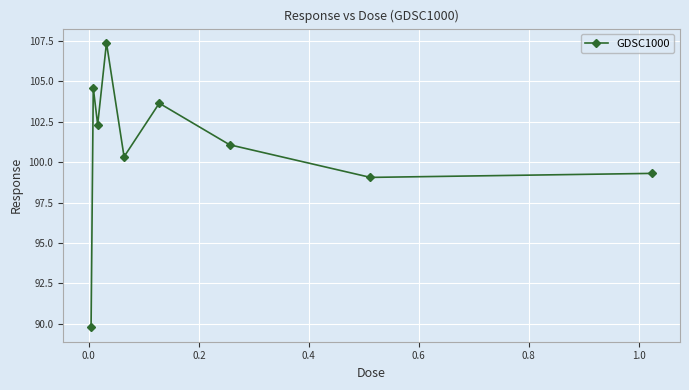

How many values are below 101?

4